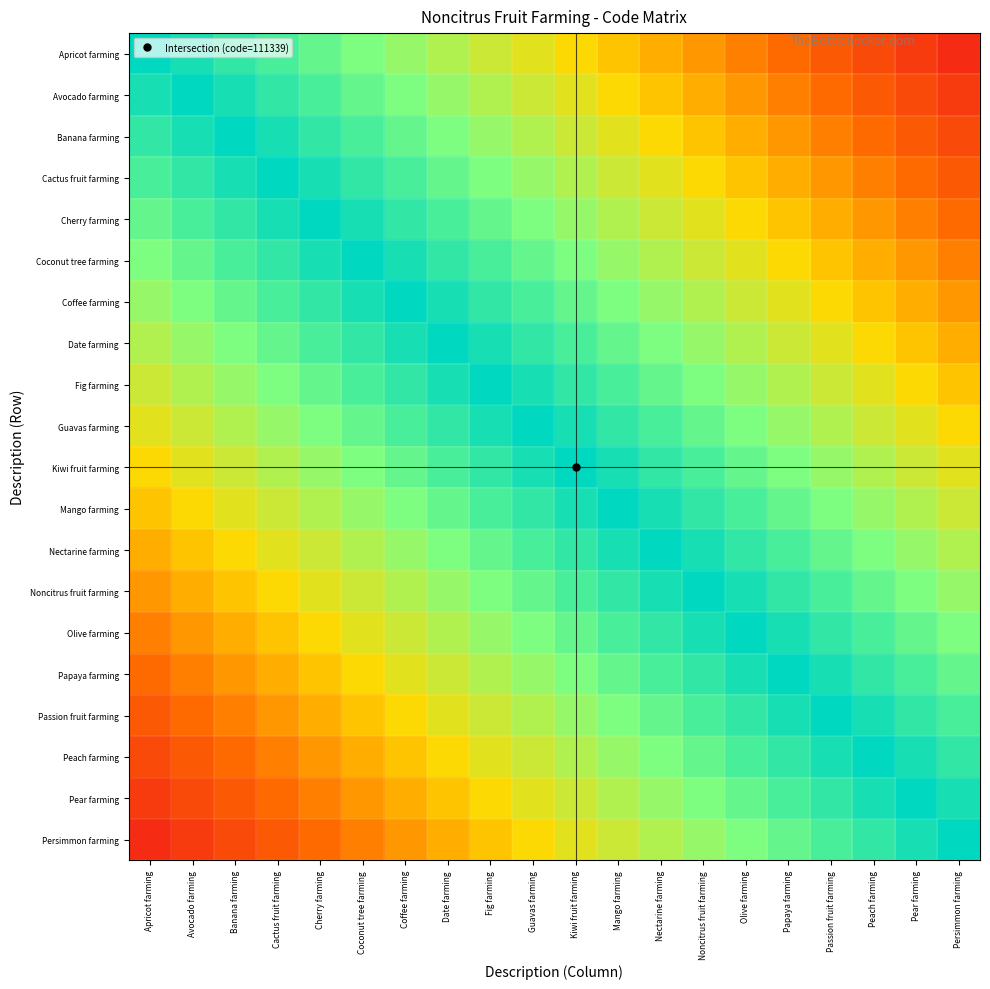

What is the minimum value shown in the chart?

0.1